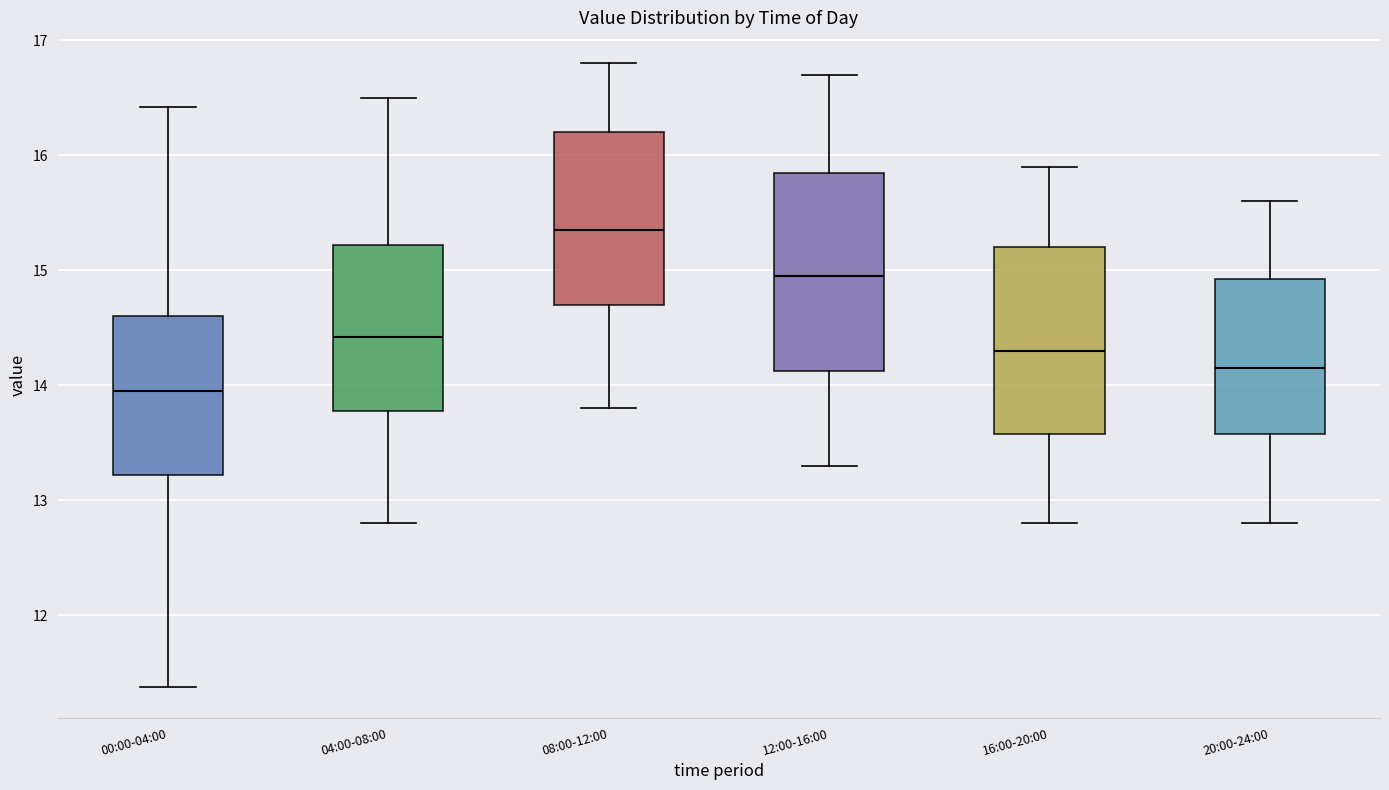

Where is the upper edge of the box for 00:00-04:00 on the y-axis? The values are not printed on the chart, so give them approximately, as read against the axis.

14.6